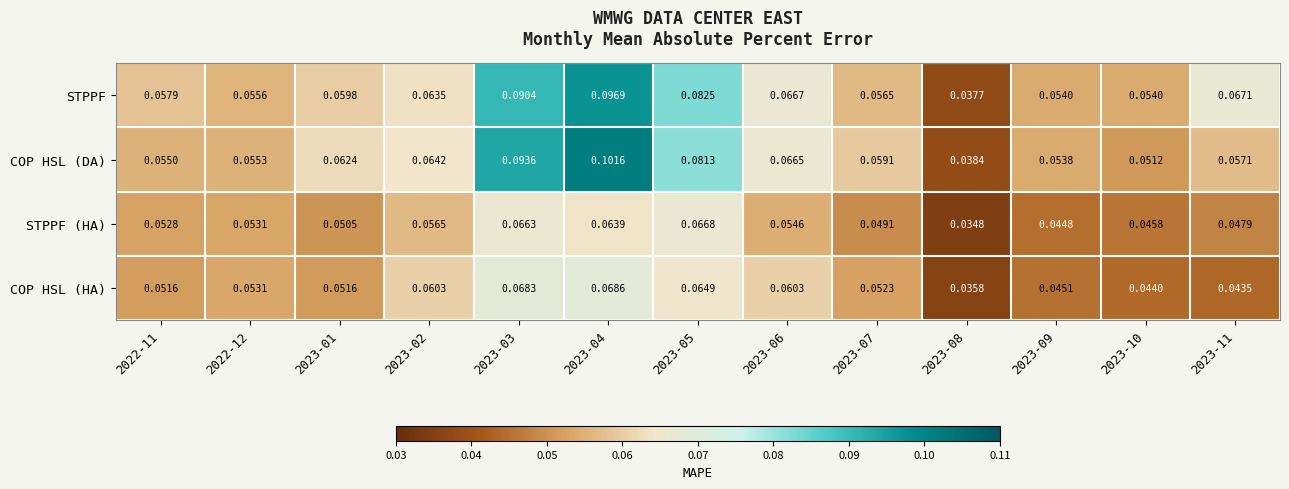

Rank the series by their maximum value, from highest to lowest.

COP HSL (DA), STPPF, COP HSL (HA), STPPF (HA)